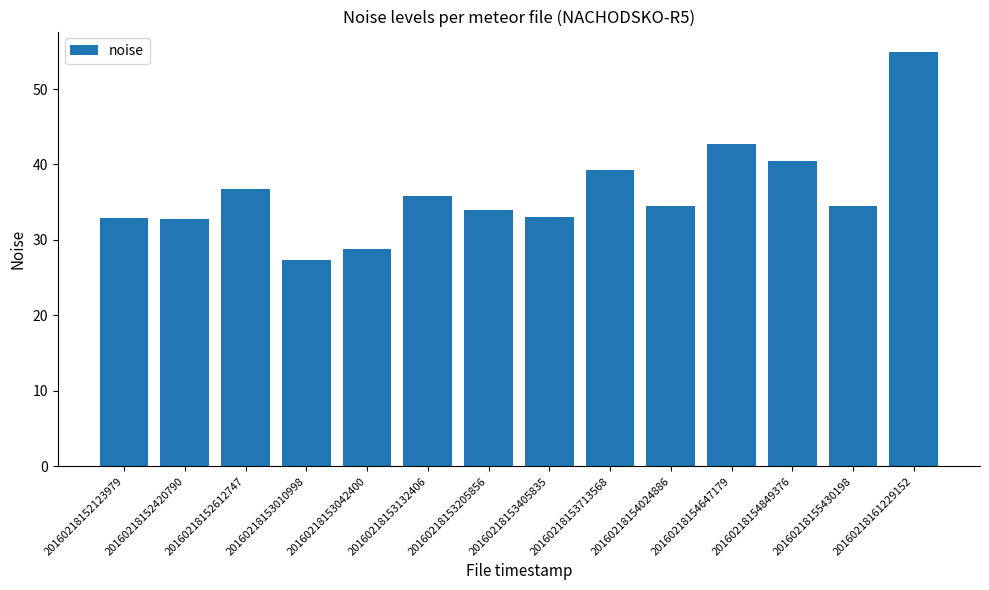

At which label is the value closest to 41?

20160218154849376